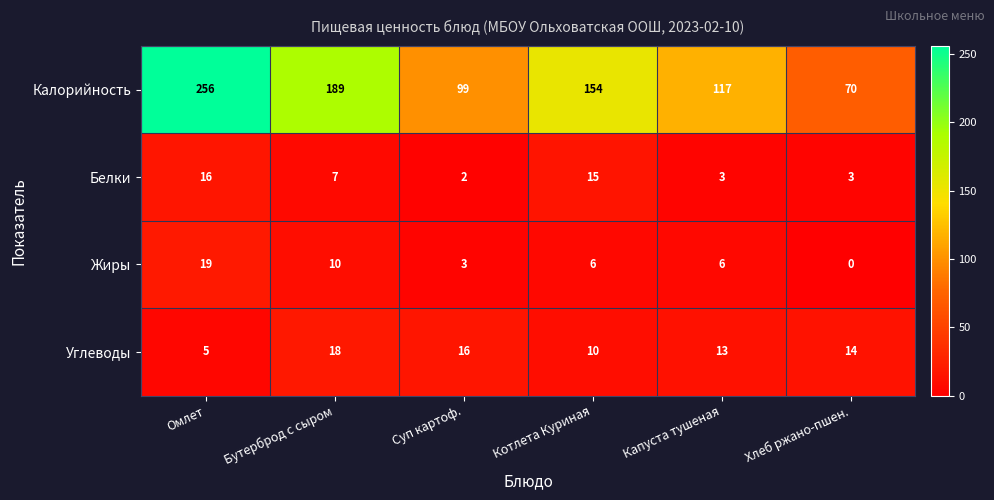

Rank the series by their maximum value, from lowest to highest.

Белки, Углеводы, Жиры, Калорийность